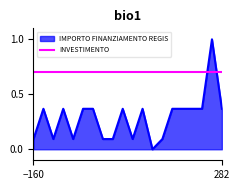

List the series in order of their overall mean, highest first.

INVESTIMENTO, IMPORTO FINANZIAMENTO REGIS